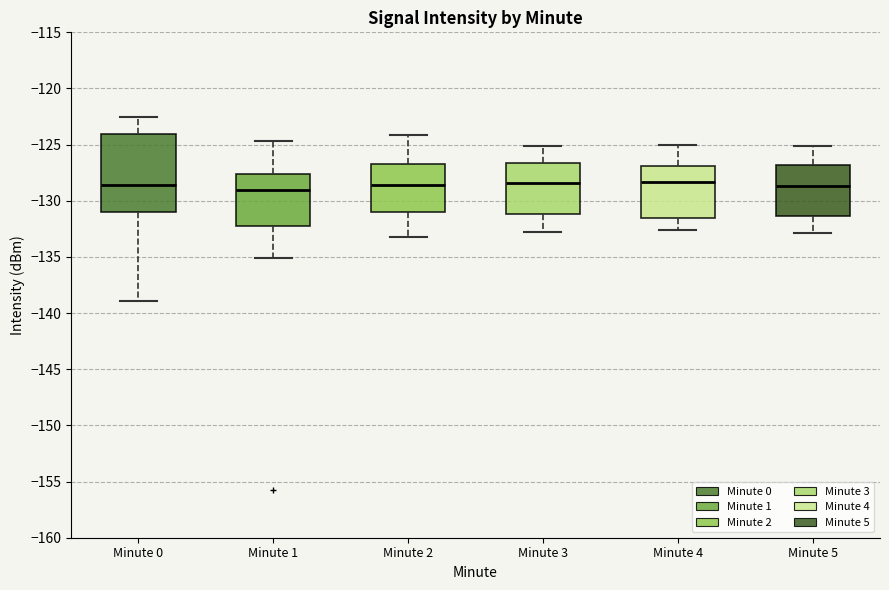

Where is the lower edge of the box for Minute 3 on the y-axis? The values are not printed on the chart, so give them approximately, as read against the axis.

-131.0